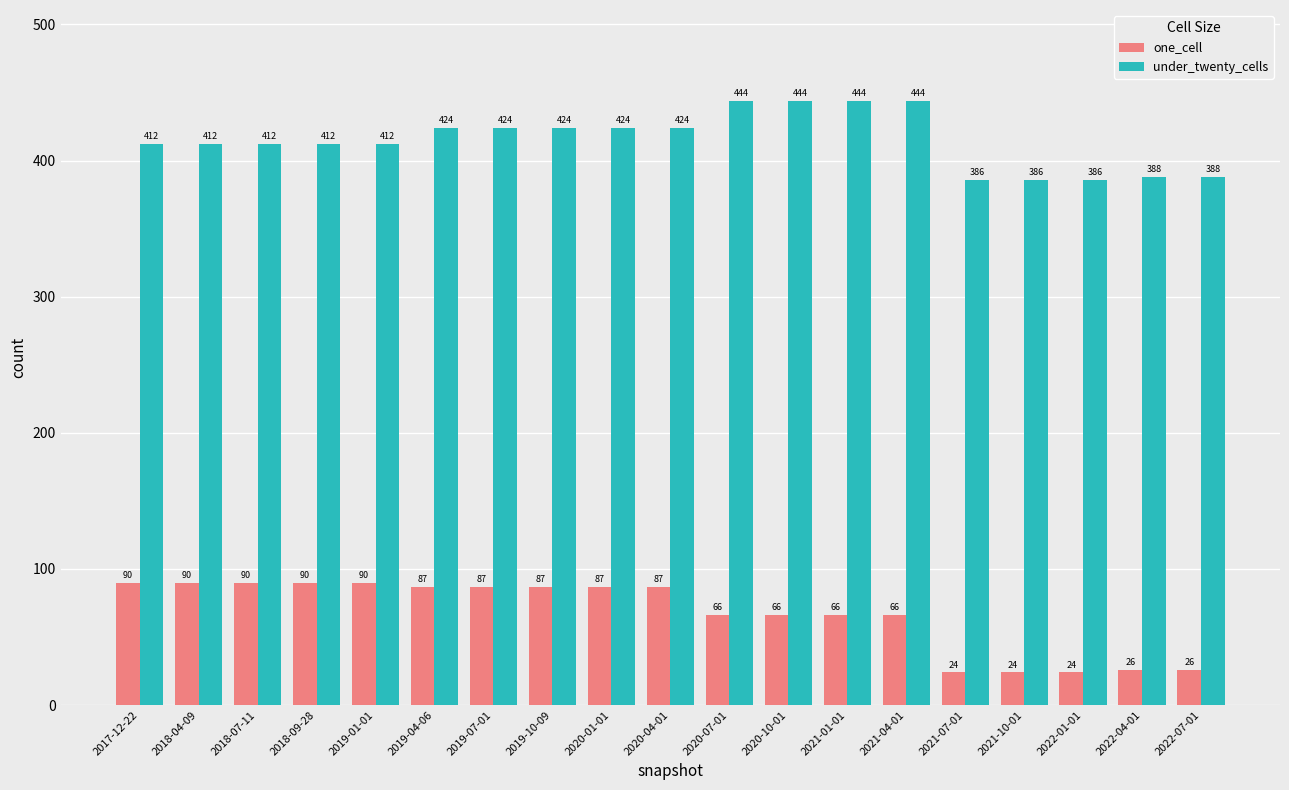

True or false: under_twenty_cells has a value of 424 at 2020-01-01.

True